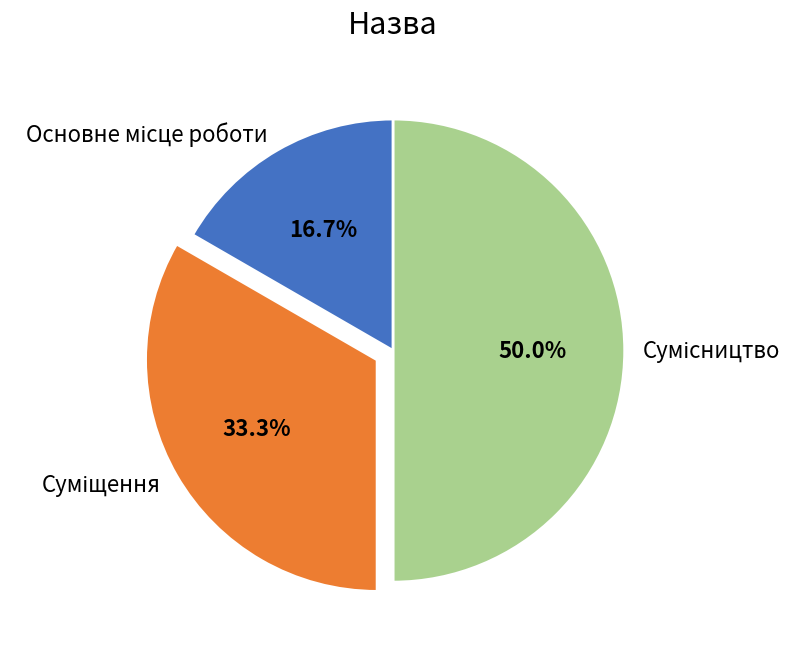

Rank the categories by value from highest to lowest.

Сумісництво, Суміщення, Основне місце роботи